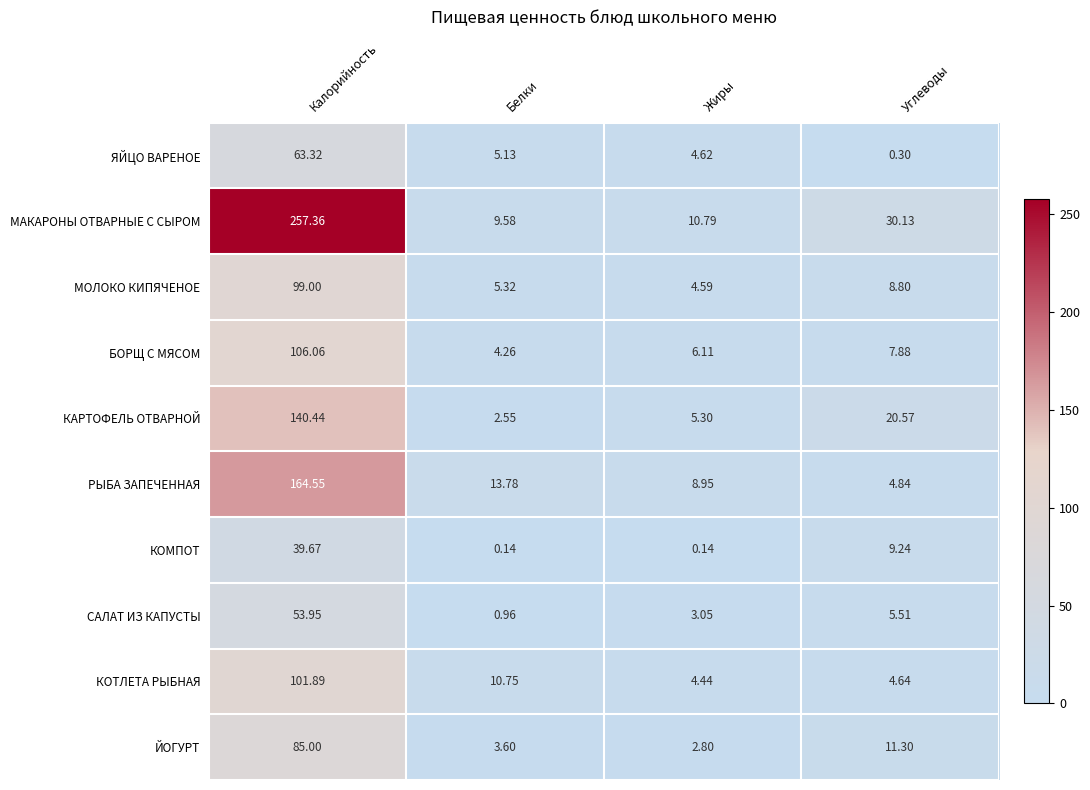

At Калорийность, list the series in order from largest to smallest.

МАКАРОНЫ ОТВАРНЫЕ С СЫРОМ, РЫБА ЗАПЕЧЕННАЯ, КАРТОФЕЛЬ ОТВАРНОЙ, БОРЩ С МЯСОМ, КОТЛЕТА РЫБНАЯ, МОЛОКО КИПЯЧЕНОЕ, ЙОГУРТ, ЯЙЦО ВАРЕНОЕ, САЛАТ ИЗ КАПУСТЫ, КОМПОТ